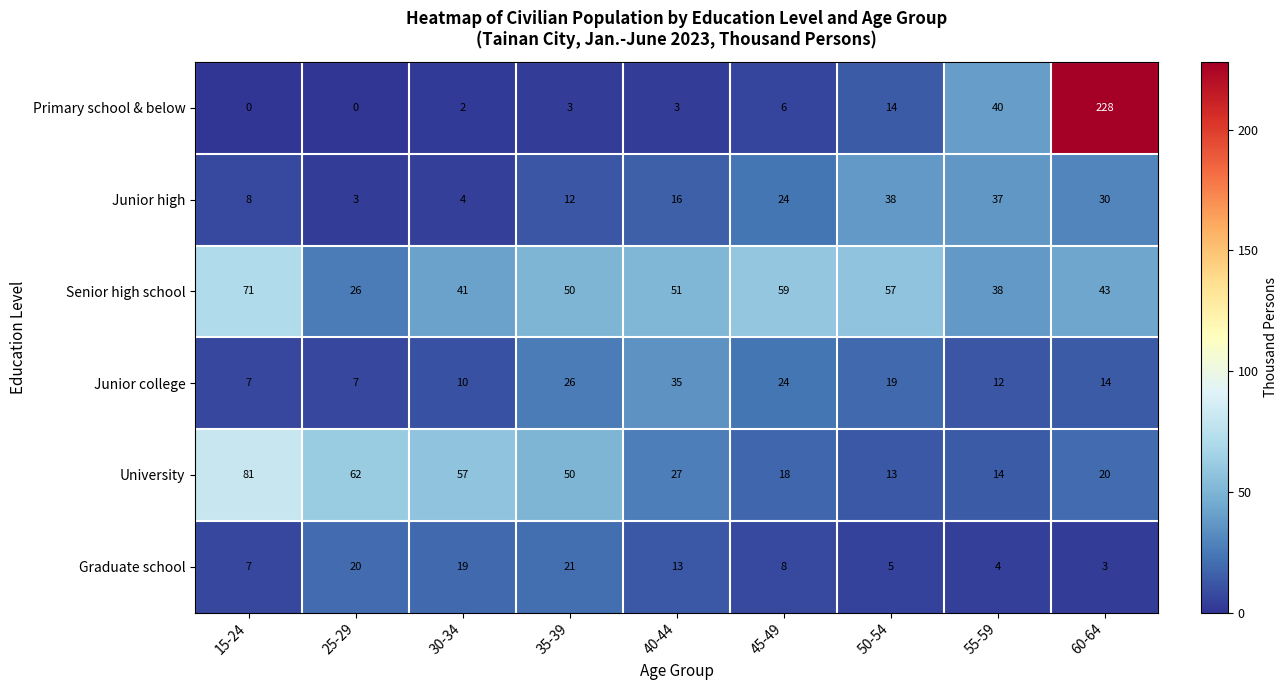

At which category is the sum across all series the highest?

60-64